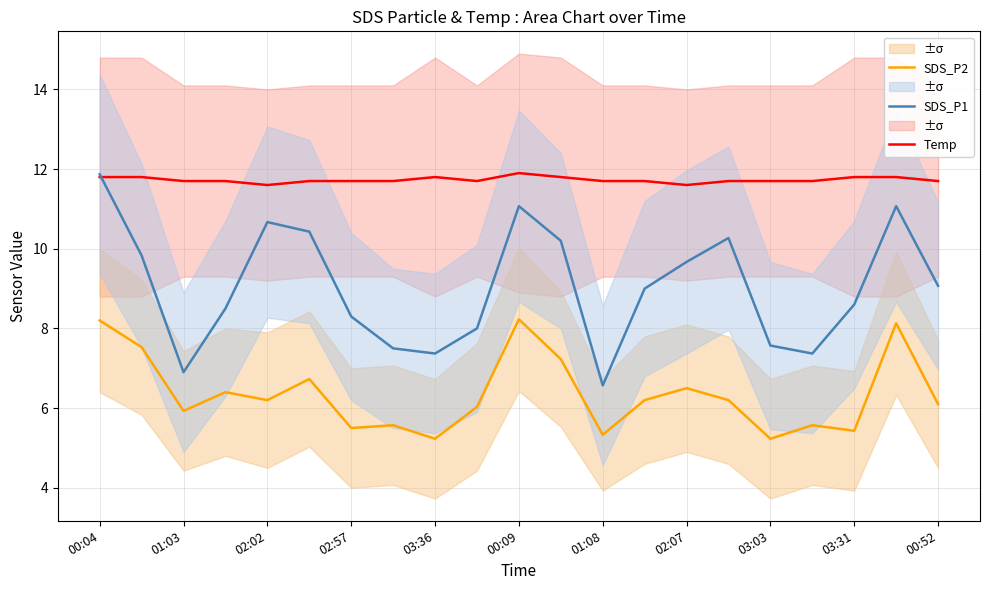

True or false: SDS_P1 and Temp cross at least once.

True